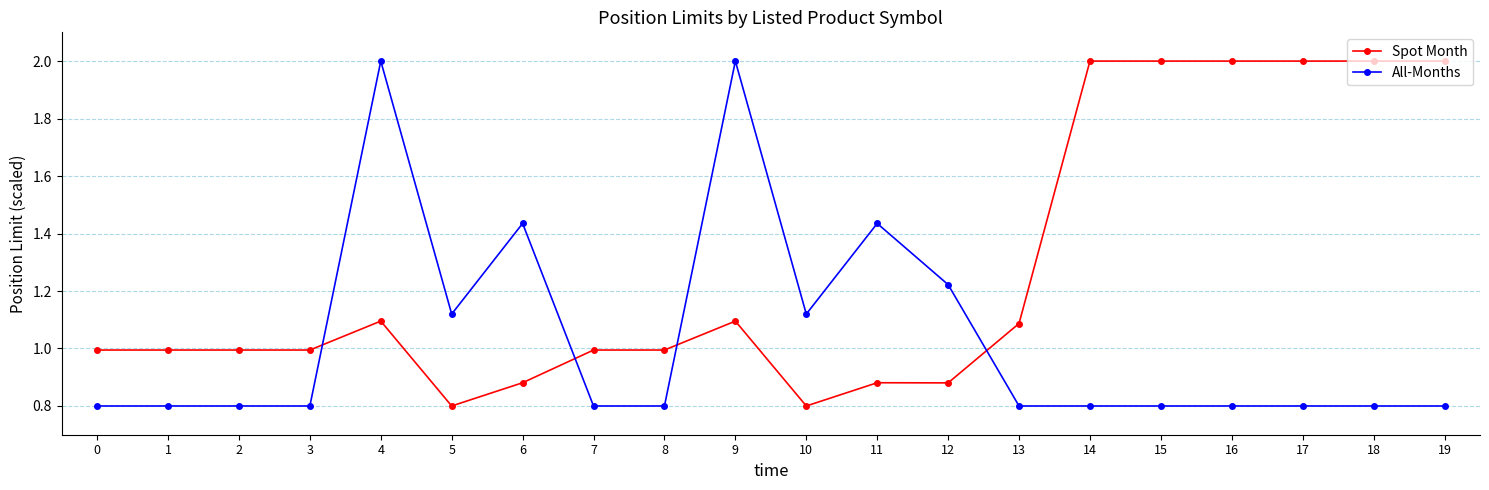

Count the number of categories in the chart.

20